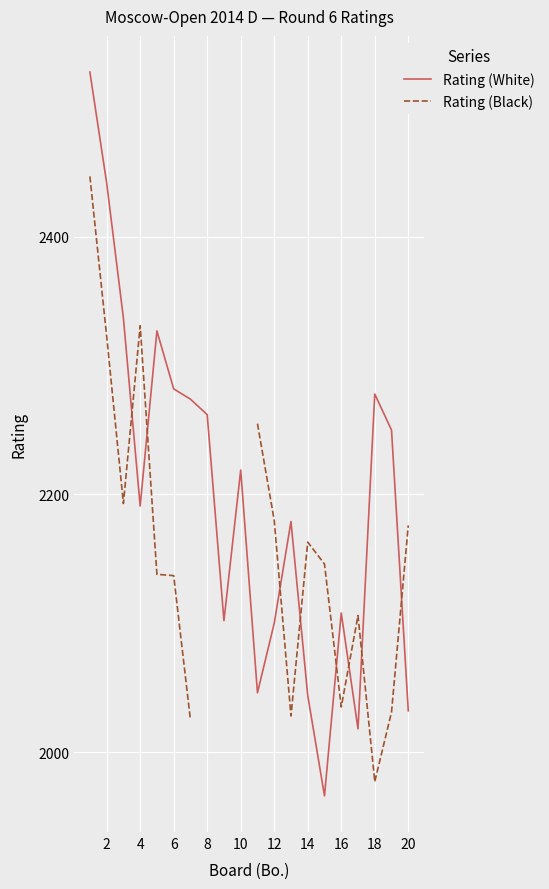

The value of Rating (White) at 12 is 3019. True or false?

False